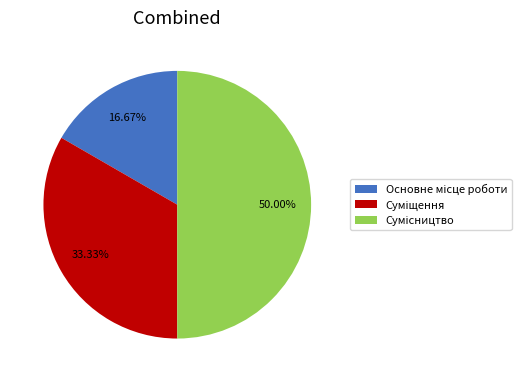

Do Суміщення and Сумісництво together represent more than half of the pie?

Yes